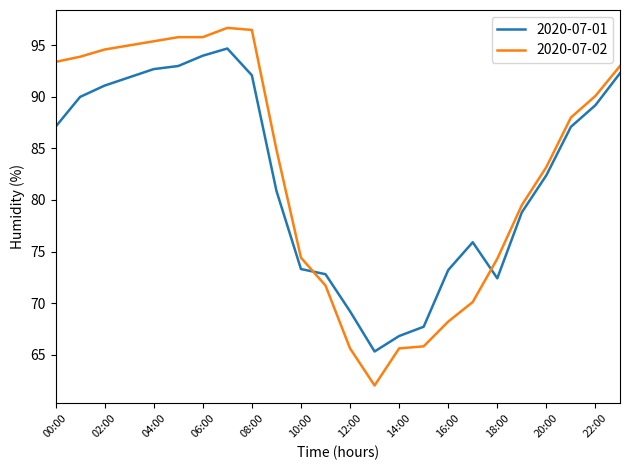

Does the chart have visible grid lines?

No